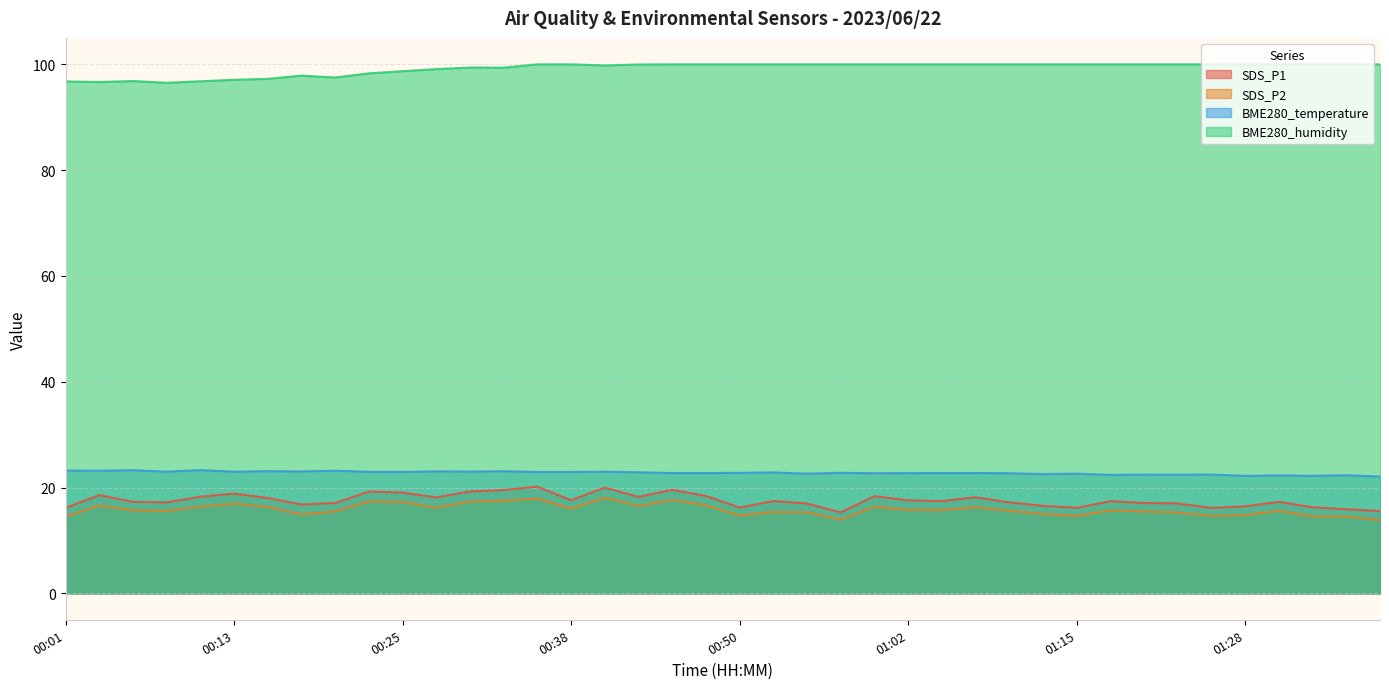

What is the approximate value of BME280_humidity at 00:05?

96.8